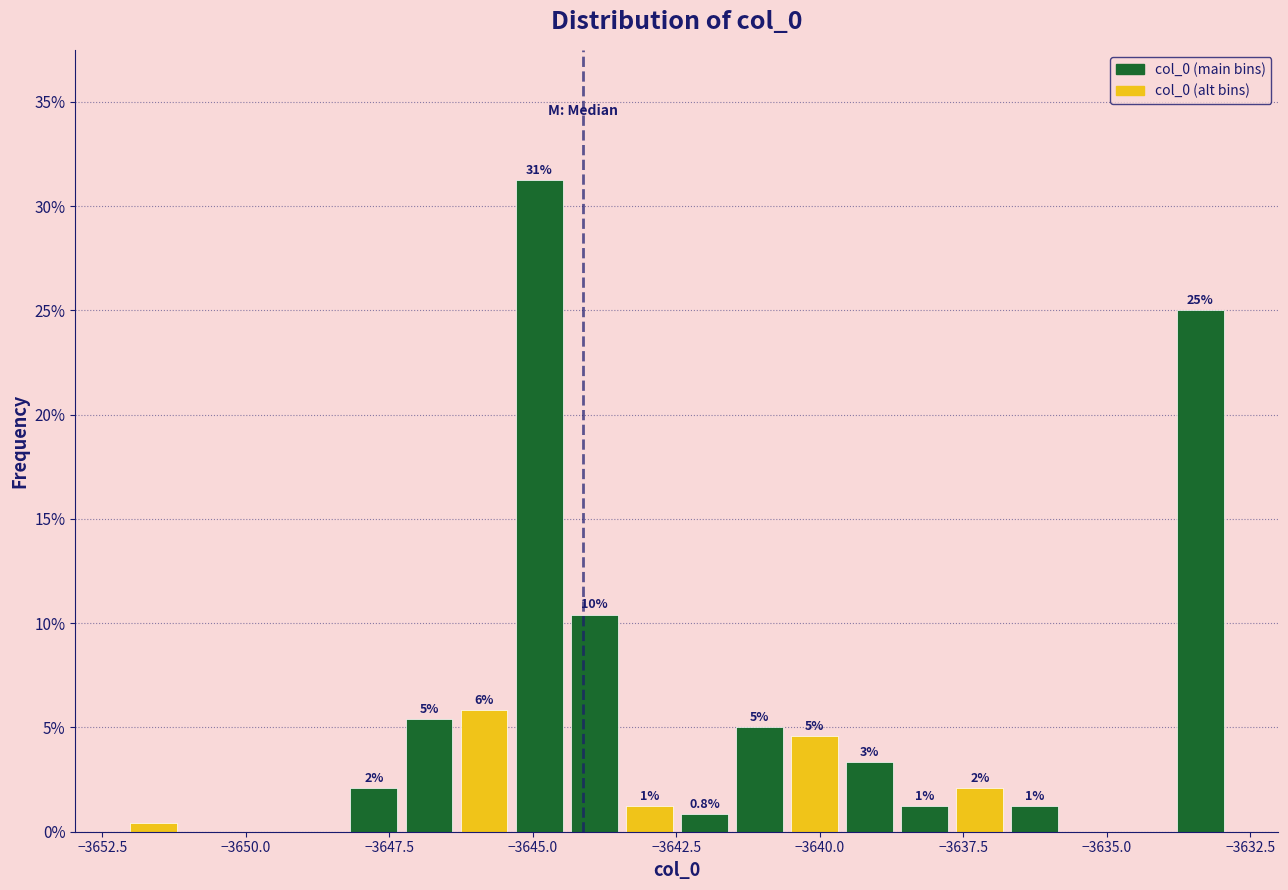

Around what value on the x-axis is the tallest bar? Give the approximate position of its centre, as read against the axis.

-3645.0